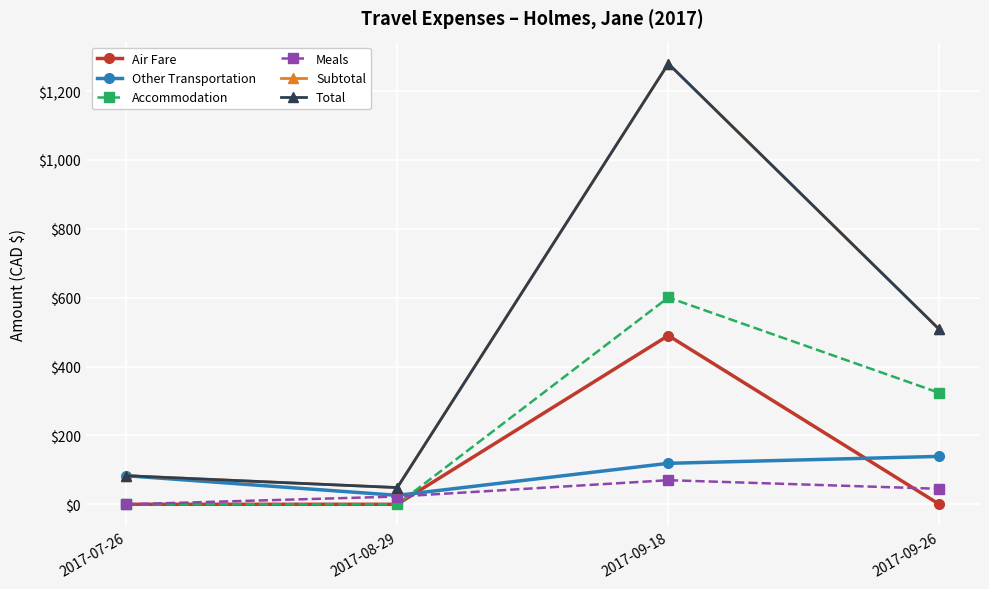

The Other Transportation series shows 83.0 at 2017-07-26. True or false?

True